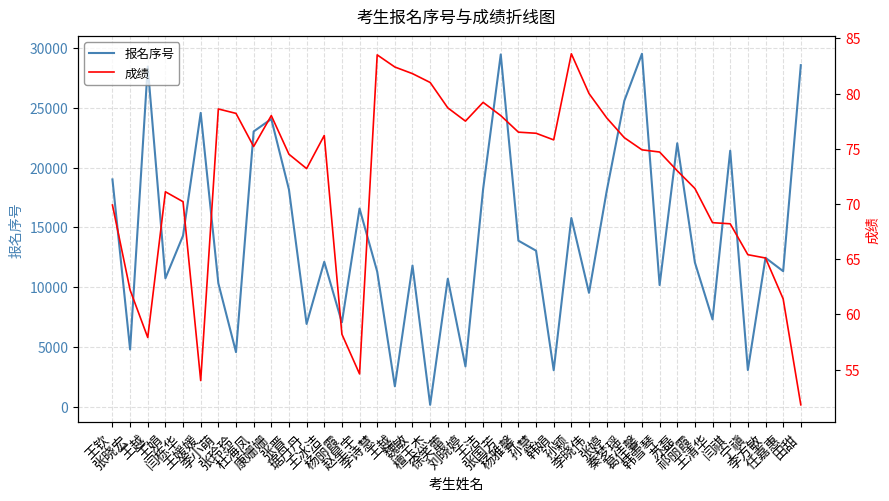

Reading left to right, list all the values displayed in this chart.

报名序号: 王钦=19006.0	张晓宏=4775.0	王越=28450.0	王娟=10730.0	闫栋华=14302.0	王媛媛=24572.0	李小萌=10315.0	张玲玲=4554.0	杜海凤=23018.0	康姗姗=24061.0	张晋=18160.0	琚丹丹=6912.0	王冰洁=12111.0	杨丽霞=7035.0	赵星宇=16567.0	李诗慧=11290.0	王越=1694.0	魏敏=11799.0	檀玉杰=142.0	徐笑蕾=10693.0	刘晓婷=3360.0	王洁=18187.0	张国芳=29465.0	杨雅馨=13880.0	孙慧=13041.0	韩娟=3037.0	孙颖=15777.0	李晓伟=9513.0	张婷=18012.0	秦梦瑶=25581.0	葛佳馨=29520.0	韩雪琴=10166.0	苏磊=22031.0	祁丽霞=12050.0	王清华=7291.0	闫祺=21407.0	宁禛=3054.0	李方敏=12446.0	任嘉惠=11327.0	田甜=28568.0
成绩: 王钦=69.9	张晓宏=62.2	王越=57.9	王娟=71.1	闫栋华=70.2	王媛媛=54.0	李小萌=78.6	张玲玲=78.2	杜海凤=75.2	康姗姗=78.0	张晋=74.5	琚丹丹=73.2	王冰洁=76.2	杨丽霞=58.2	赵星宇=54.6	李诗慧=83.5	王越=82.4	魏敏=81.8	檀玉杰=81.0	徐笑蕾=78.7	刘晓婷=77.5	王洁=79.2	张国芳=78.0	杨雅馨=76.5	孙慧=76.4	韩娟=75.8	孙颖=83.6	李晓伟=80.0	张婷=77.8	秦梦瑶=76.0	葛佳馨=74.9	韩雪琴=74.7	苏磊=73.0	祁丽霞=71.4	王清华=68.3	闫祺=68.2	宁禛=65.4	李方敏=65.1	任嘉惠=61.4	田甜=51.8